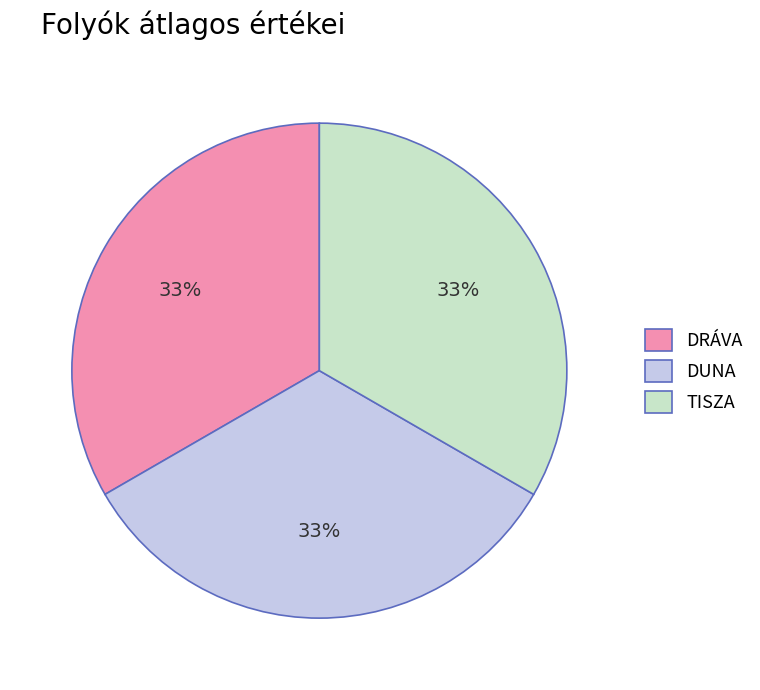

What is the ratio of the value at TISZA to the value at DUNA?

1.0